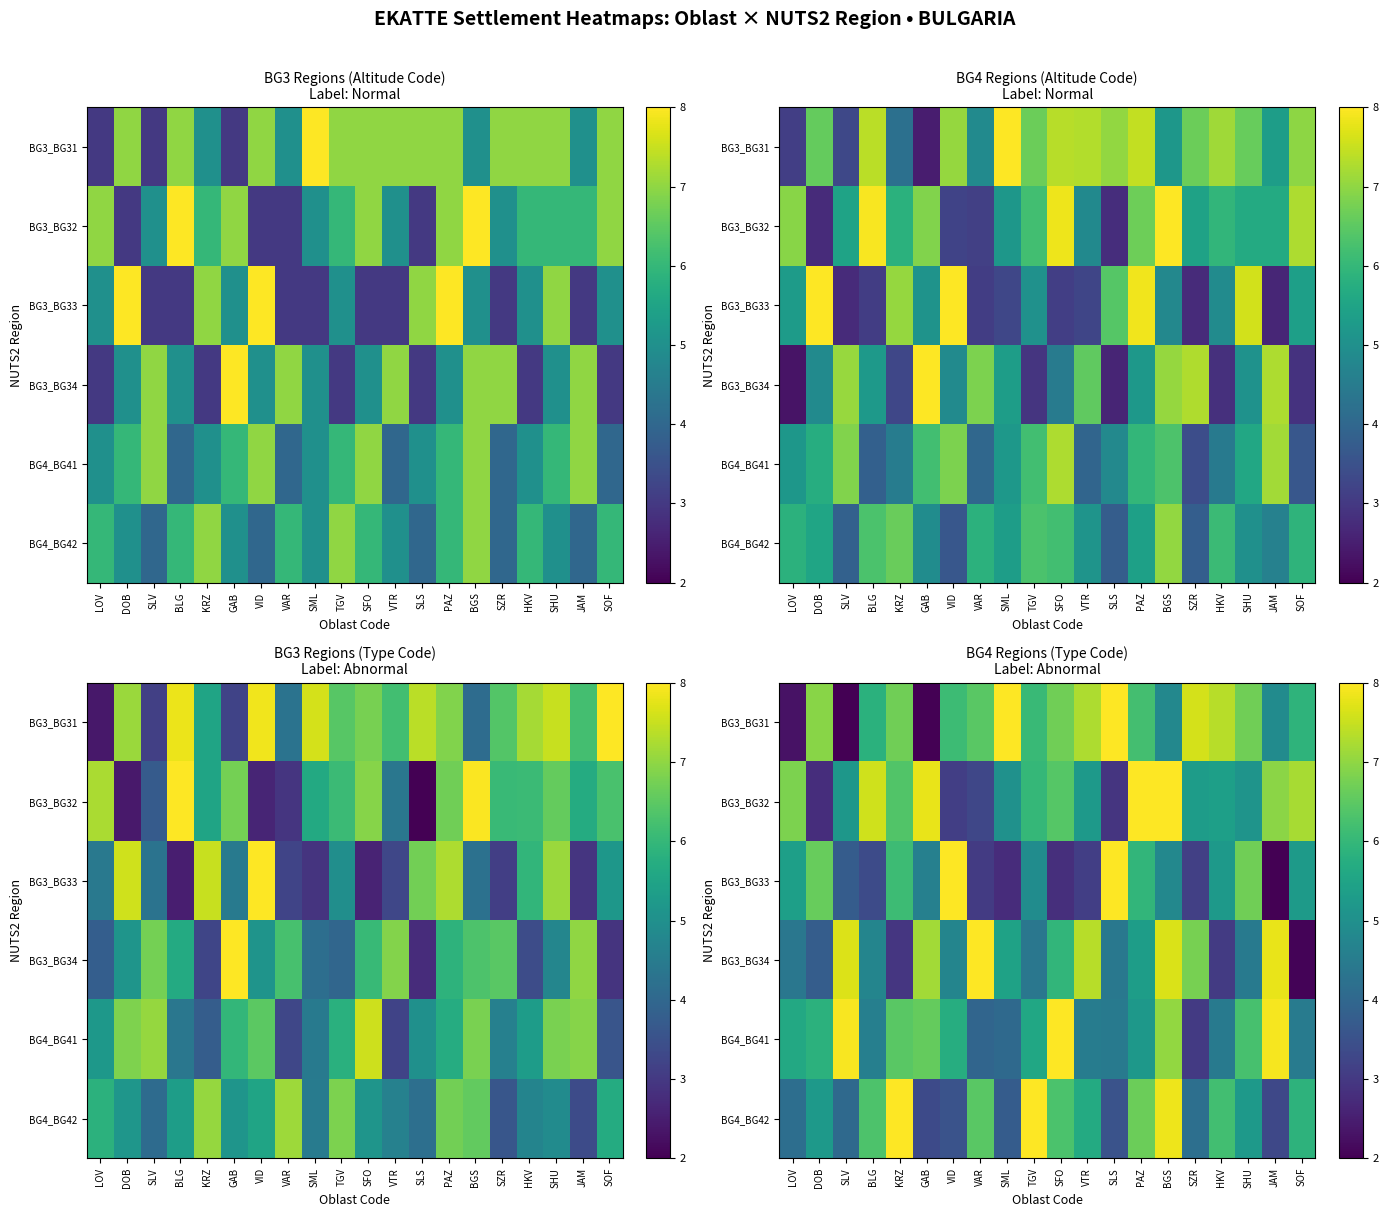

At which label does BG3_BG31 reach its peak?

SML